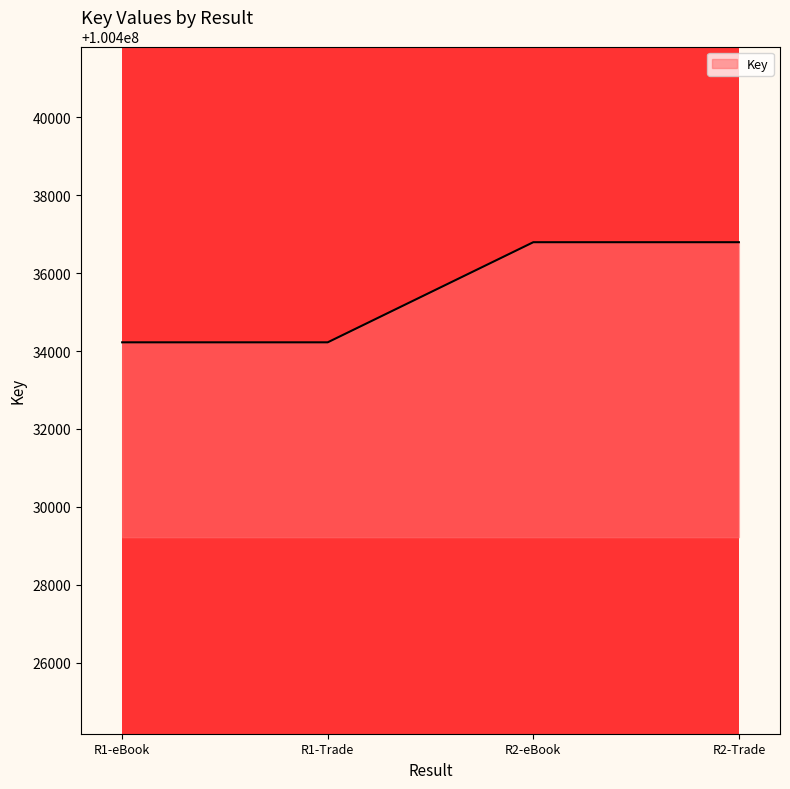

Does the chart have visible grid lines?

No